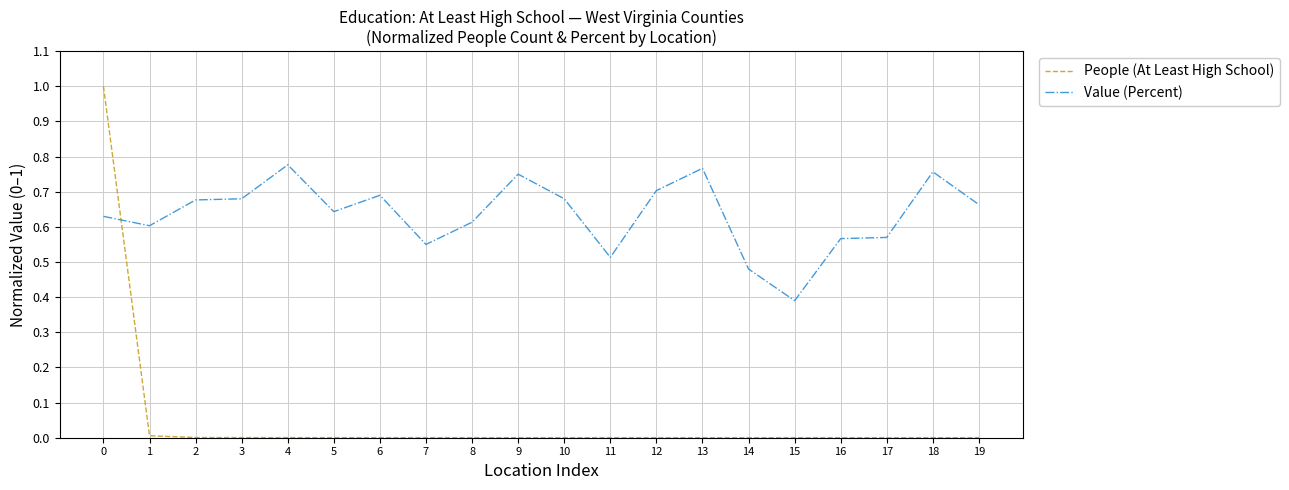

How many lines are shown in the chart?

2